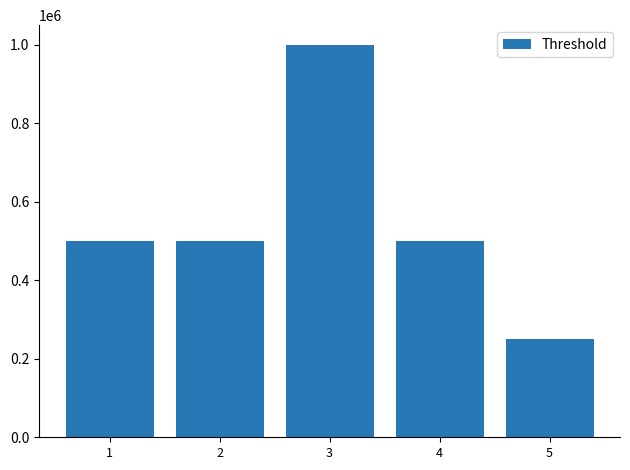

True or false: the data shows 79130 at 5.

False